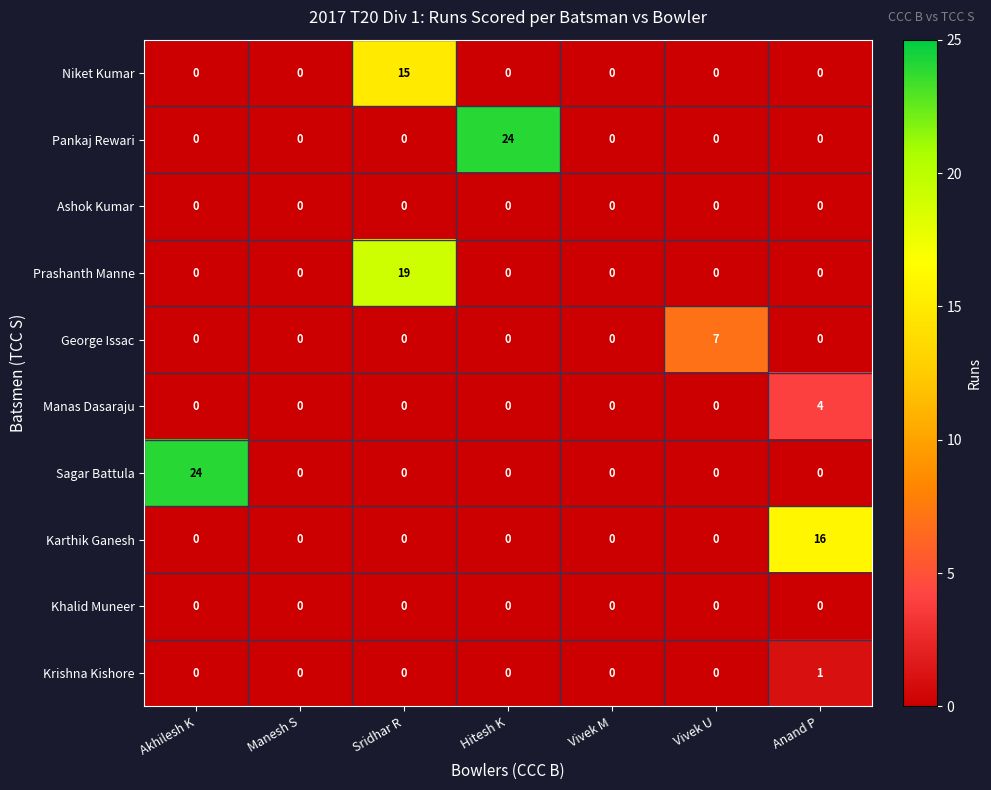

The value of Prashanth Manne at Vivek M is 0. True or false?

True